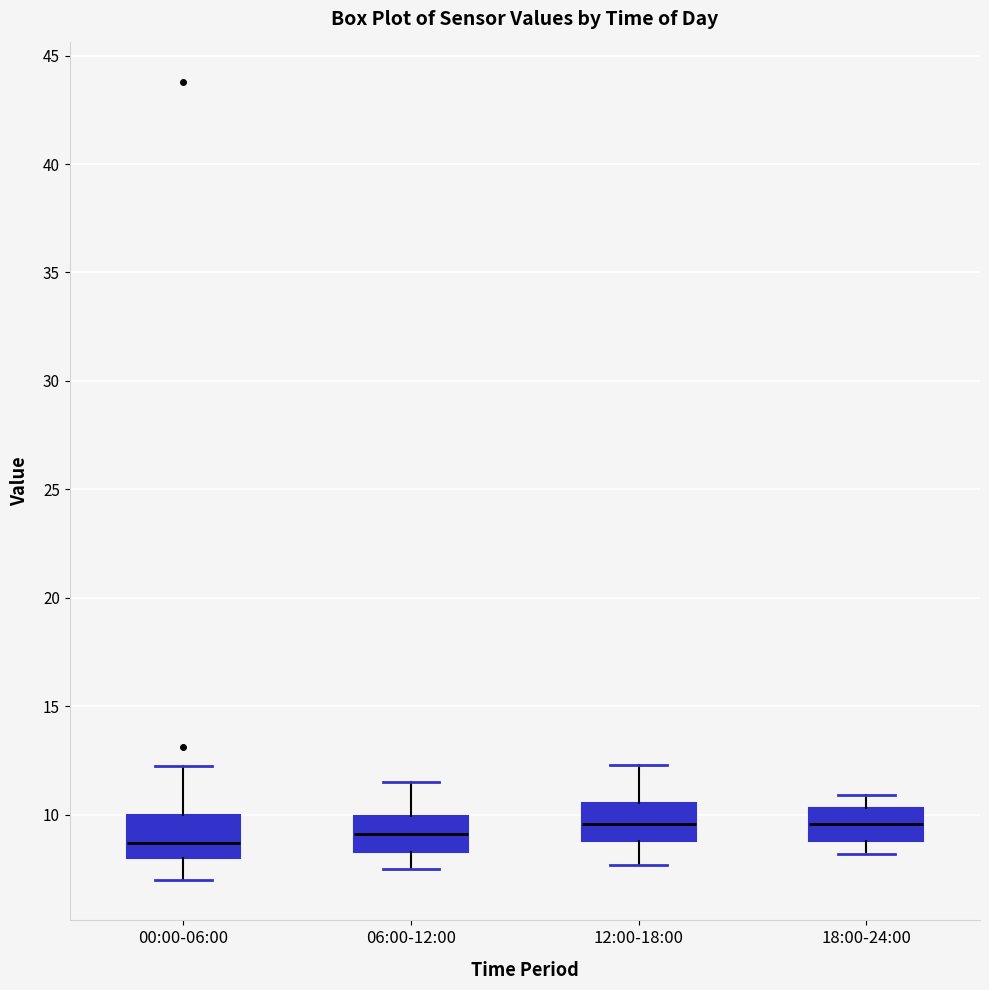

Reading left to right, transcribe this box plot: for each box, give where its median line is, the range the box spans, and where its two whiskers end, as read against the y-axis. The values are not printed on the chart, so give them approximately, as read against the axis.

00:00-06:00: median 8.5, box 8.0 to 10.0, whiskers 7.0 to 12.0
06:00-12:00: median 9.0, box 8.5 to 10.0, whiskers 7.5 to 11.5
12:00-18:00: median 9.5, box 9.0 to 10.5, whiskers 7.5 to 12.5
18:00-24:00: median 9.5, box 9.0 to 10.5, whiskers 8.0 to 11.0